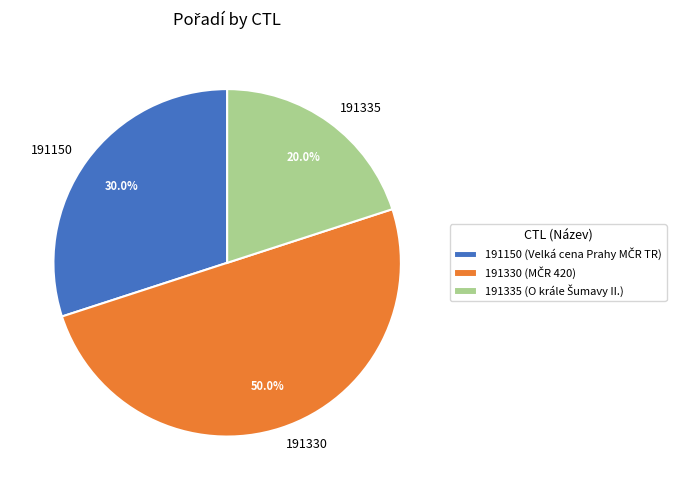

Does 191335 account for over 50% of the chart?

No